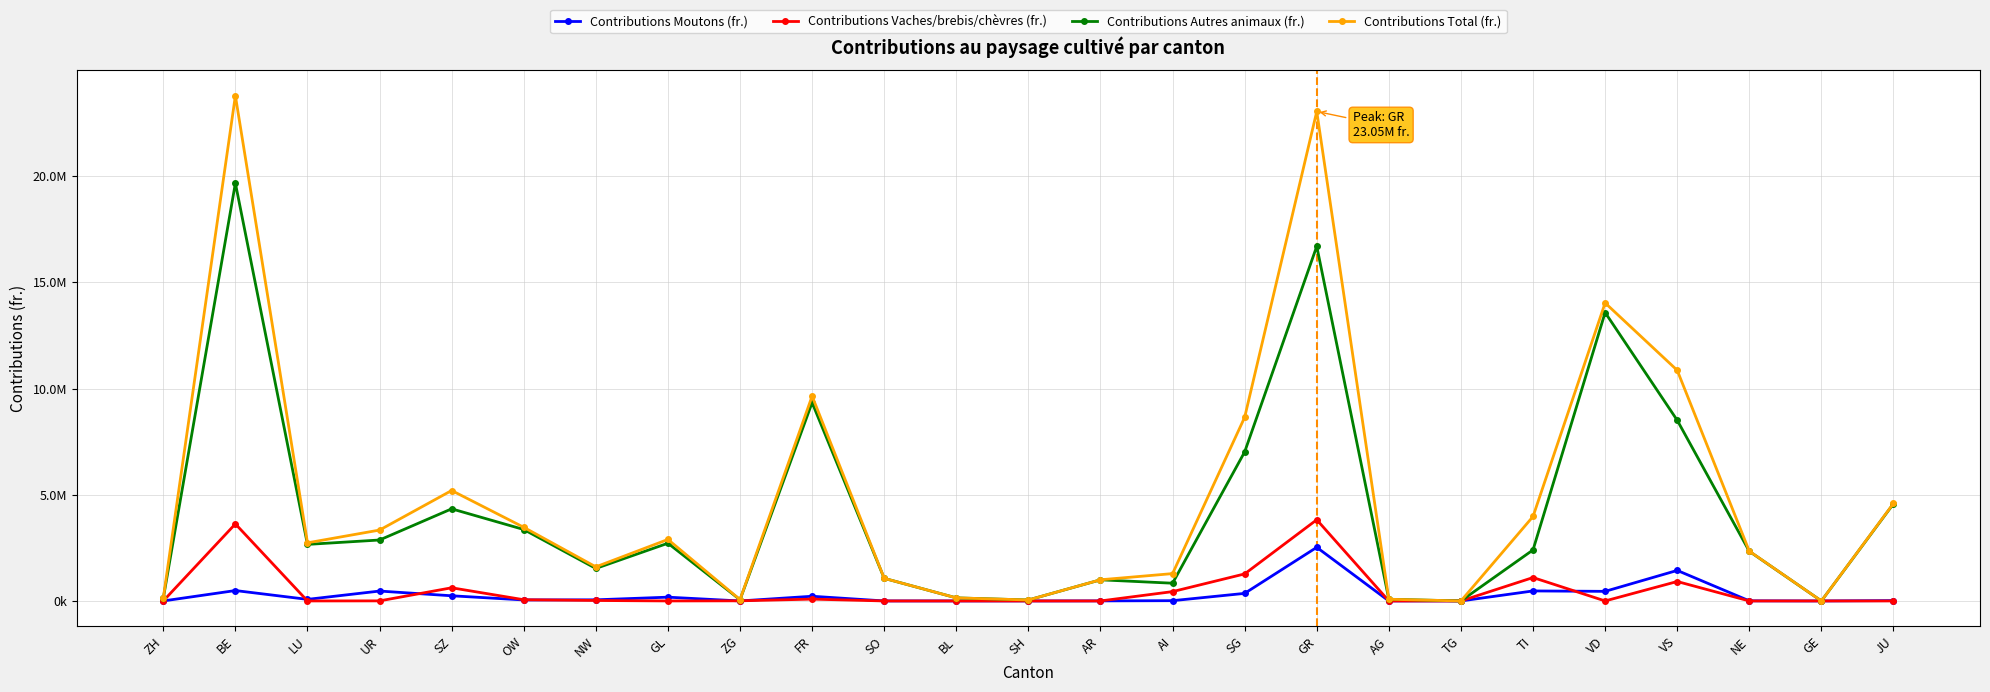

Which category has the lowest value in the Contributions Total (fr.) series?

TG